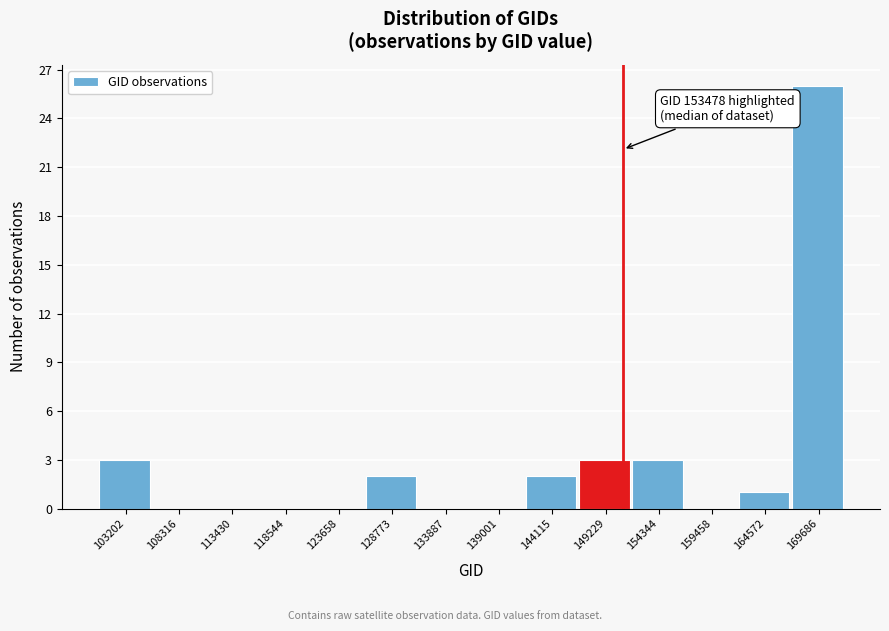

Reading left to right, transcribe all the data shown in this chart.

103202=3	108316=0	113430=0	118544=0	123658=0	128773=2	133887=0	139001=0	144115=2	149229=3	154344=3	159458=0	164572=1	169686=26